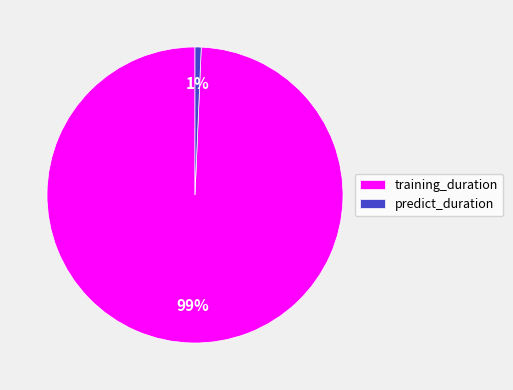

Between predict_duration and training_duration, which is larger?

training_duration